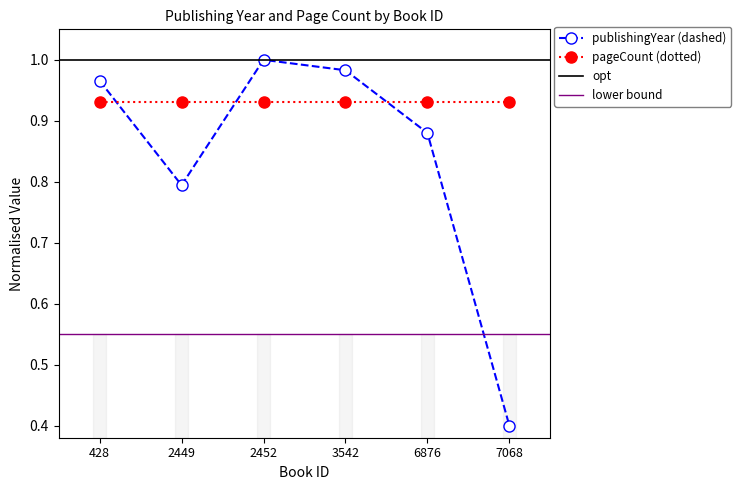

List the labels in order of value, smallest first.

7068, 2449, 6876, 428, 3542, 2452